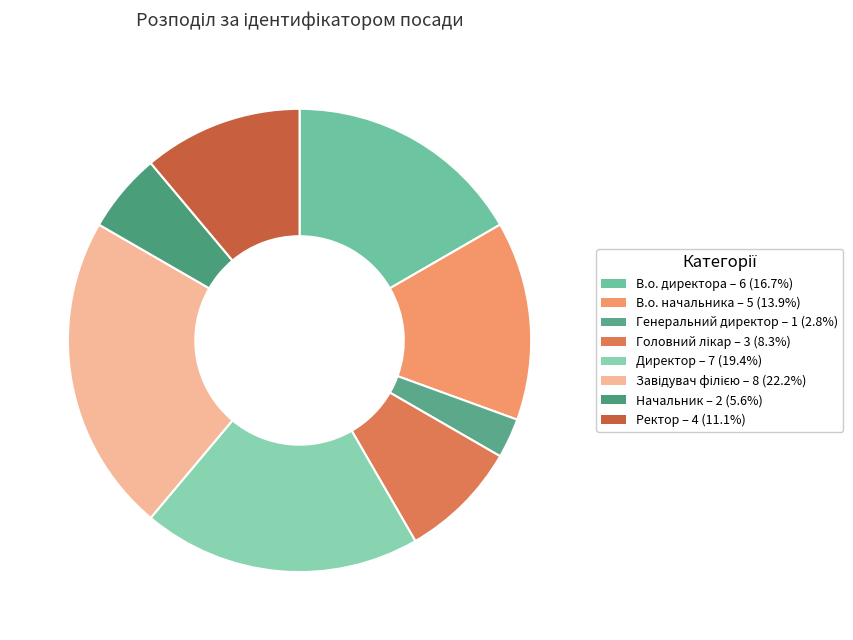

What is the change in value from В.о. начальника to Головний лікар?

-2